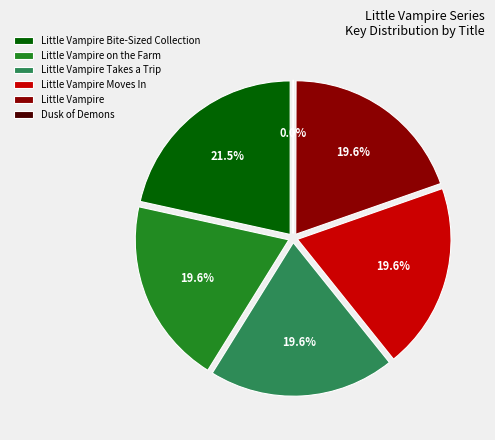

Does Little Vampire Moves In represent more than half of the total?

No